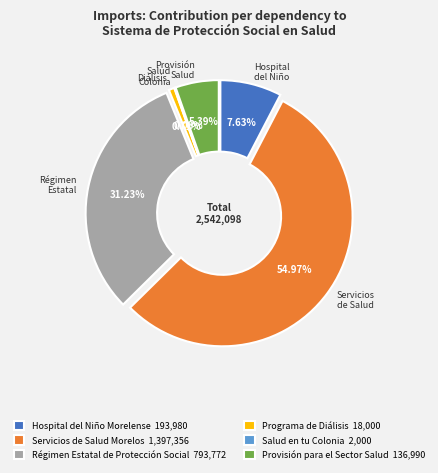

What percentage is NOT represented by Programa de Diálisis?

99.3%